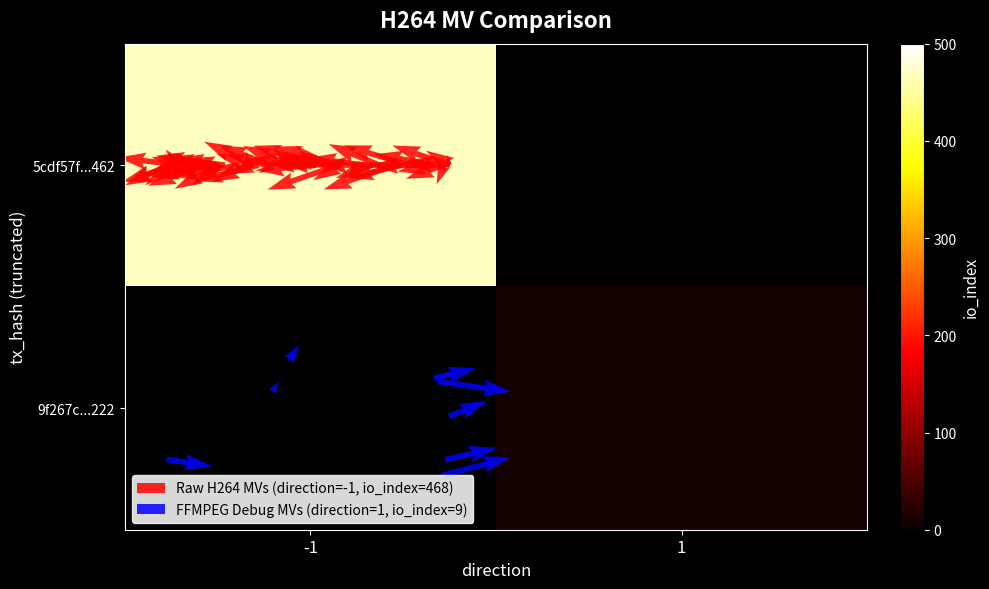

Reading left to right, extract all data points from this chart.

5cdf57f87f421ff7ccaa7ba50b2ded16d80f462: direction=-1	io_index=468
9f267c873c3798087bf85d5e65fa2f865f2a222: direction=1	io_index=9